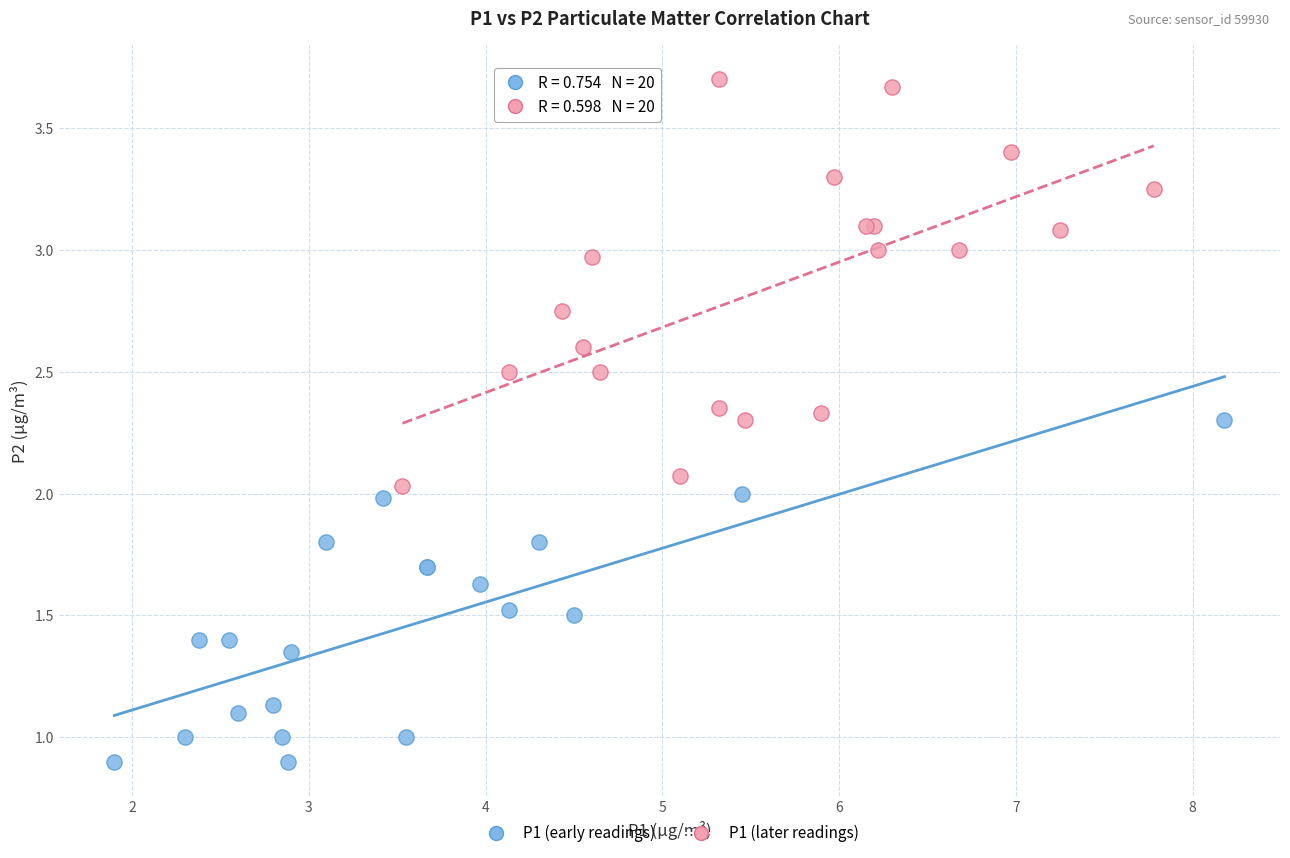

Which series has the widest spread of Y values?

P1 (later readings)